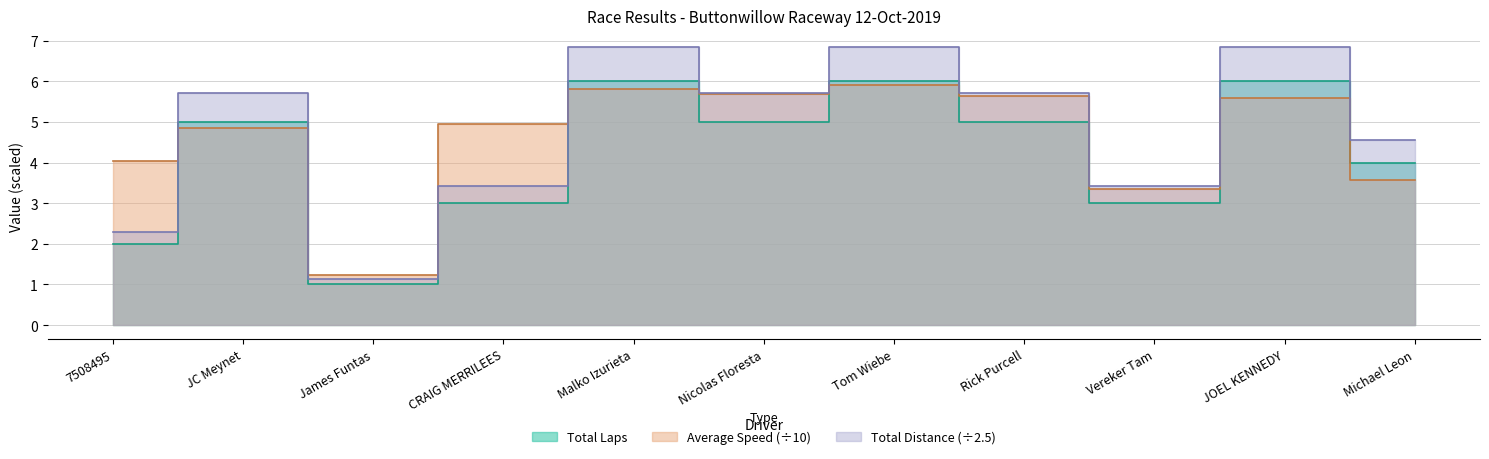

What is the maximum value shown in the chart?

6.8